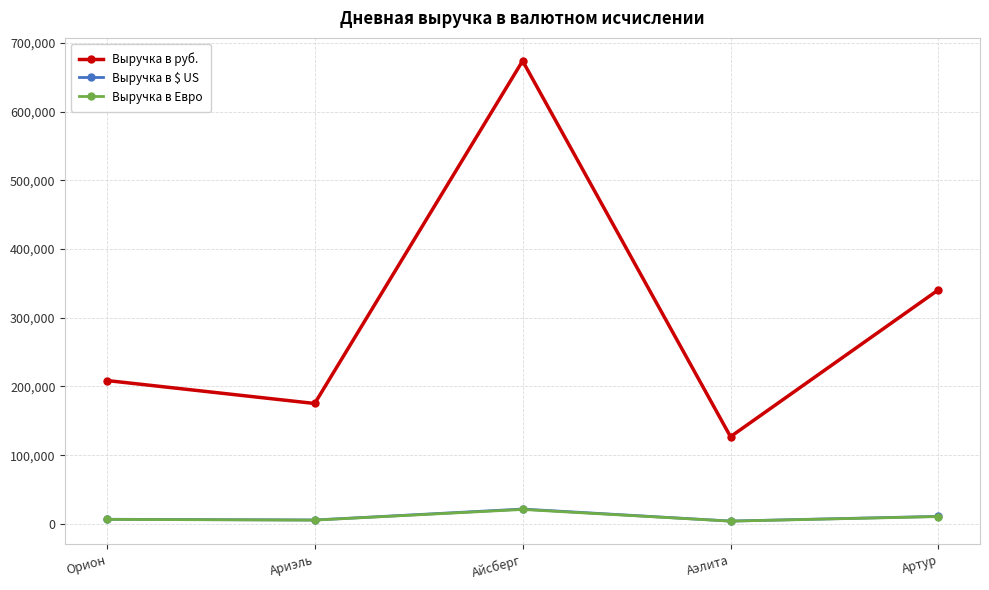

Where is Выручка в $ US nearest to the value 12784?

Артур